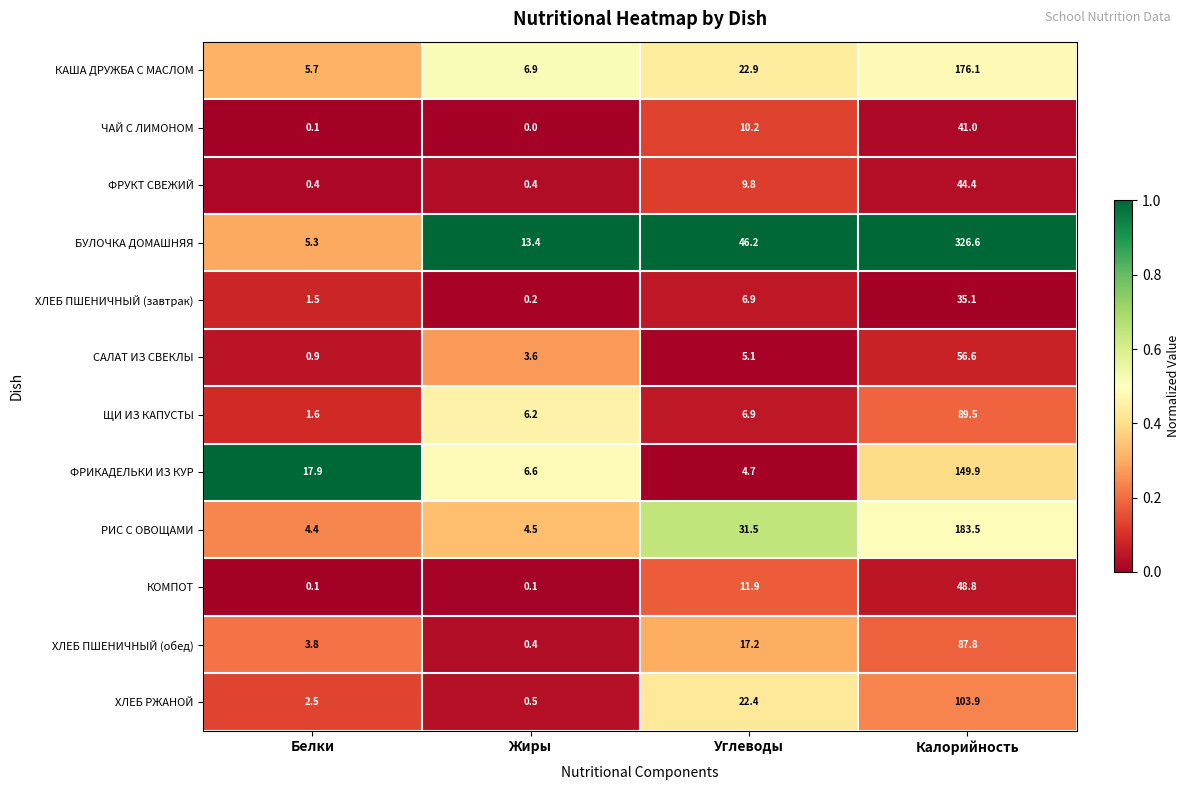

True or false: ЧАЙ С ЛИМОНОМ has a value of 41.0 at Калорийность.

True